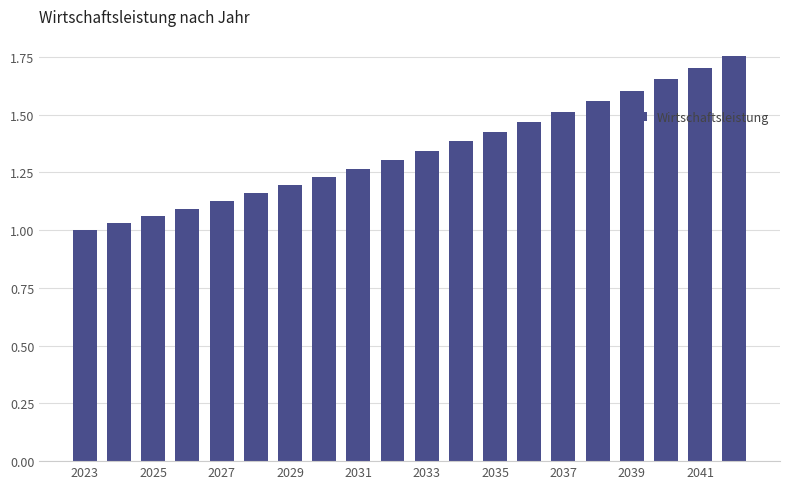

What is the difference between the second highest and second lowest values?

0.7